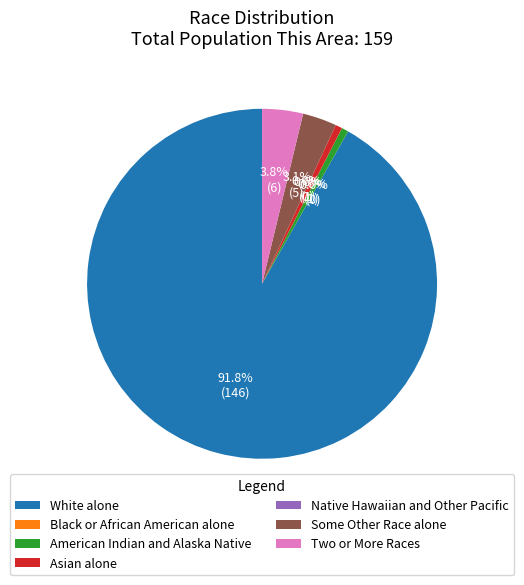

How many slices are in this pie chart?

7